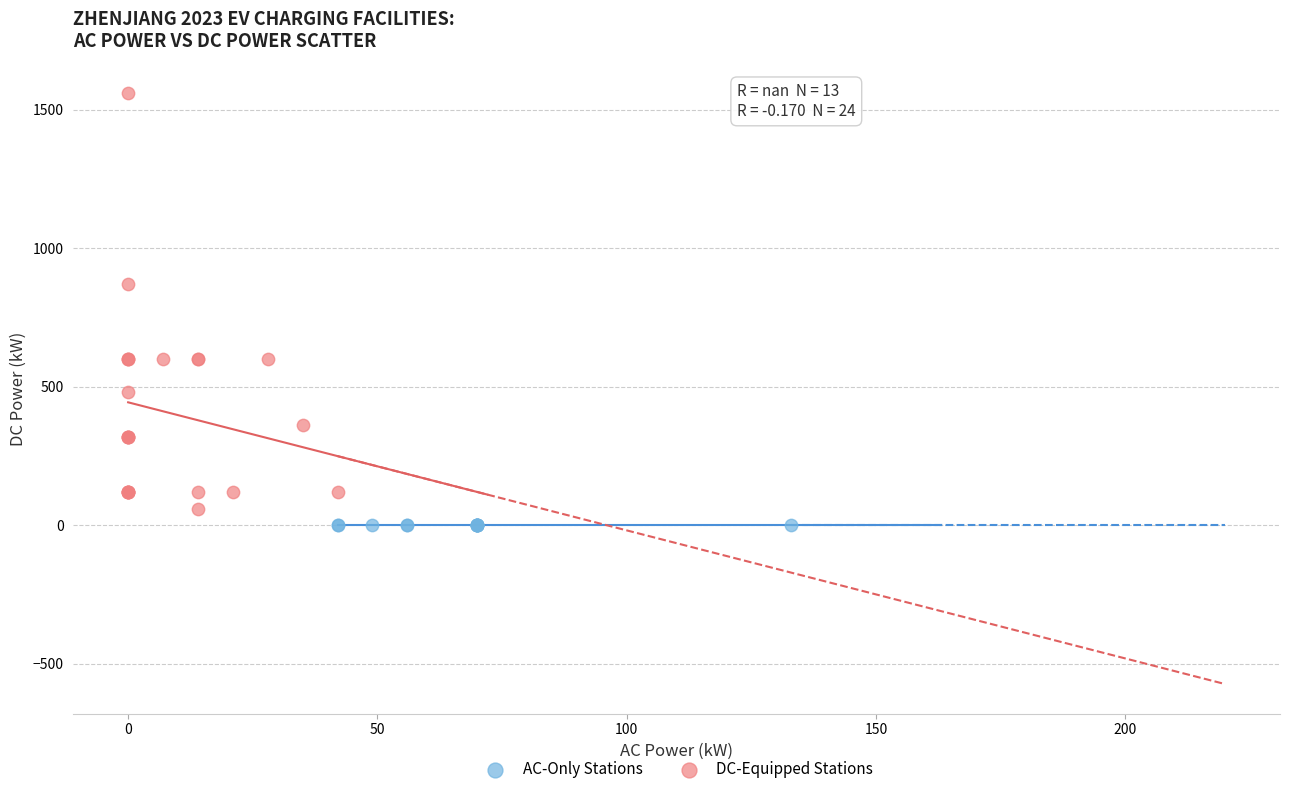

Which series reaches the maximum Y coordinate?

DC-Equipped Stations